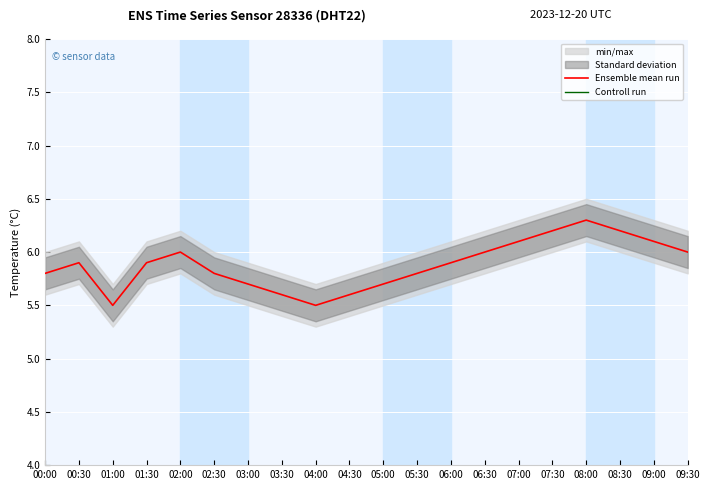

The value of Ensemble mean run at 05:00 is 3.2. True or false?

False